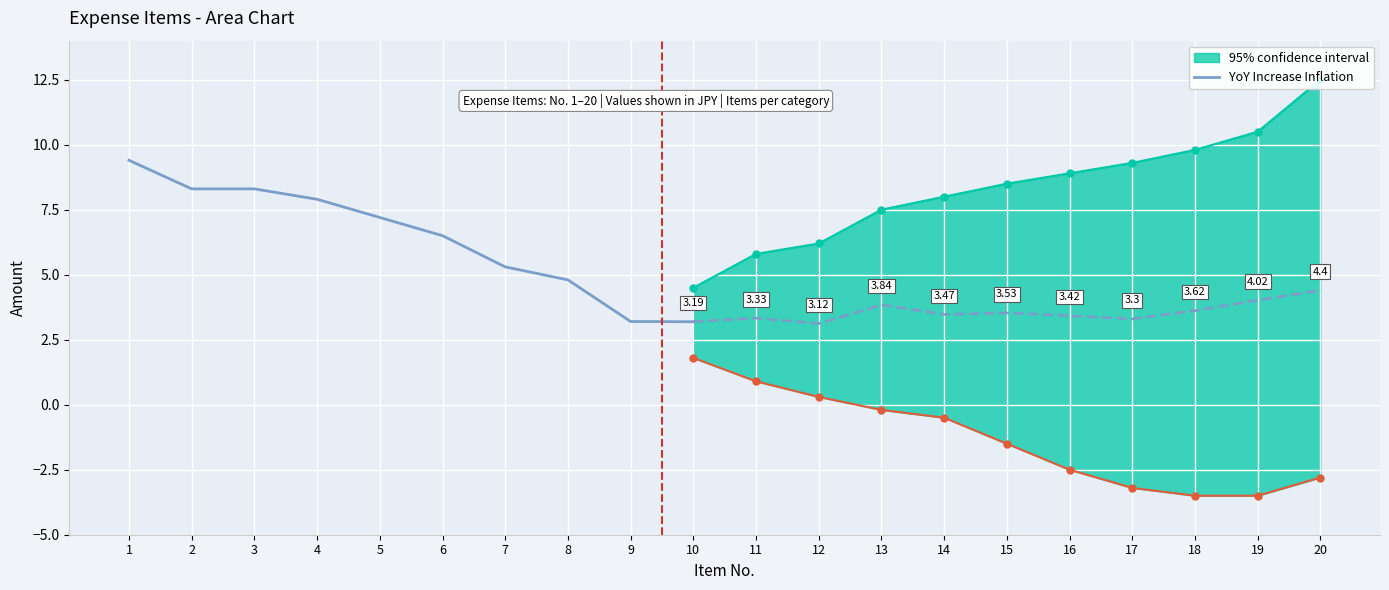

Is it true that the value at 9 is 2.0?

False